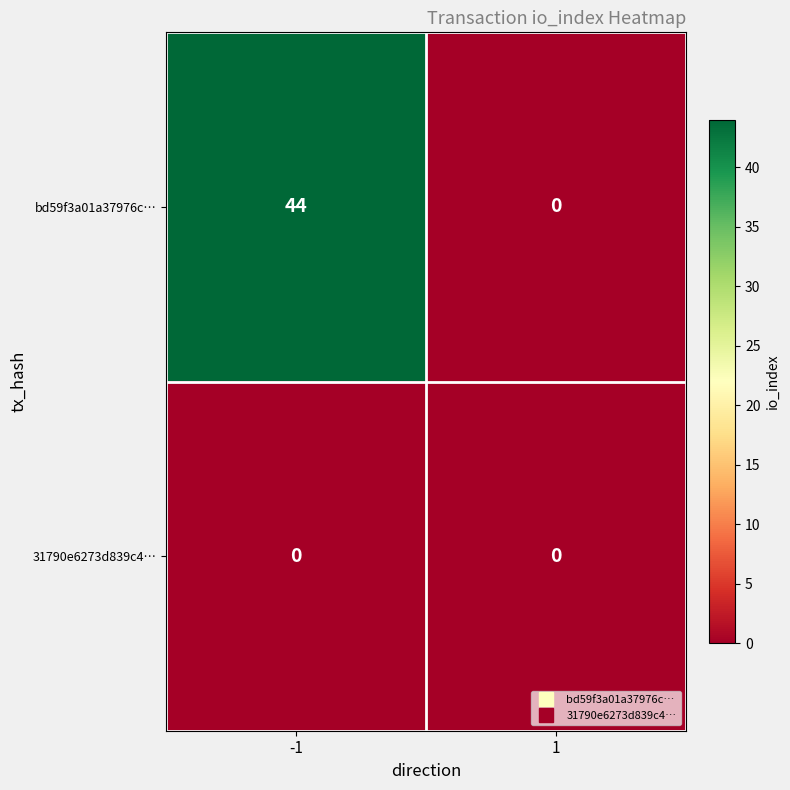

Which series has the widest spread of values?

bd59f3a01a37976c…